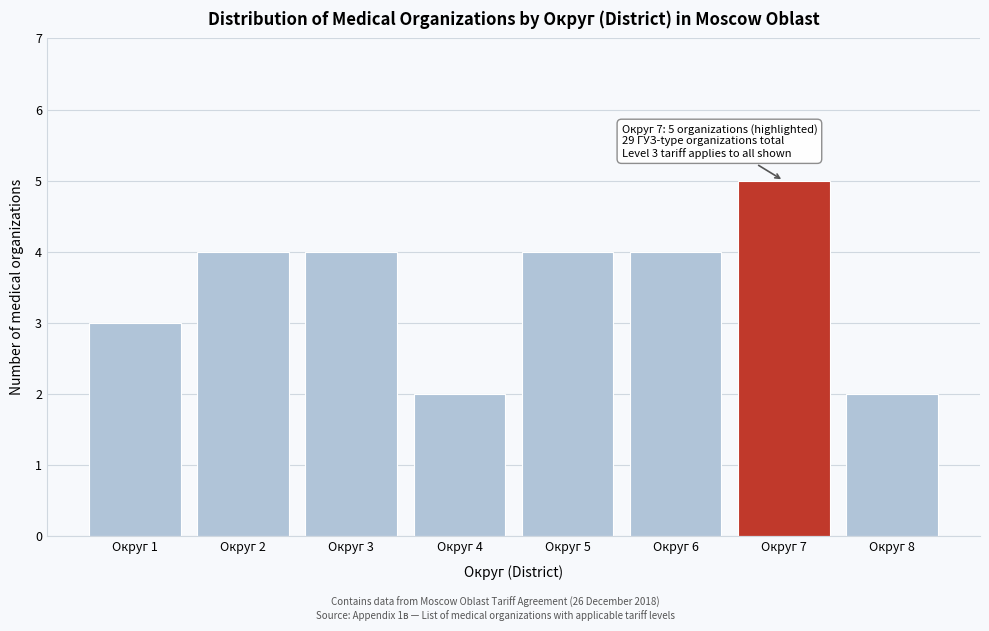

Reading left to right, extract all data points from this chart.

Округ 1=3	Округ 2=4	Округ 3=4	Округ 4=2	Округ 5=4	Округ 6=4	Округ 7=5	Округ 8=2